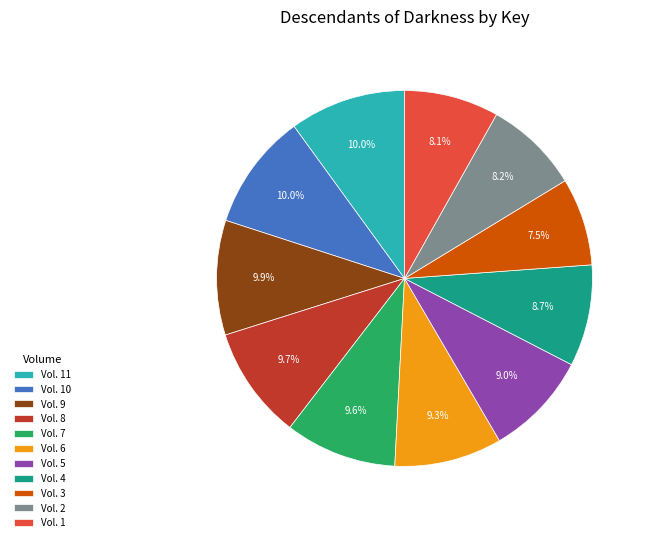

What percentage do Vol. 1 and Vol. 7 together represent?

17.7%